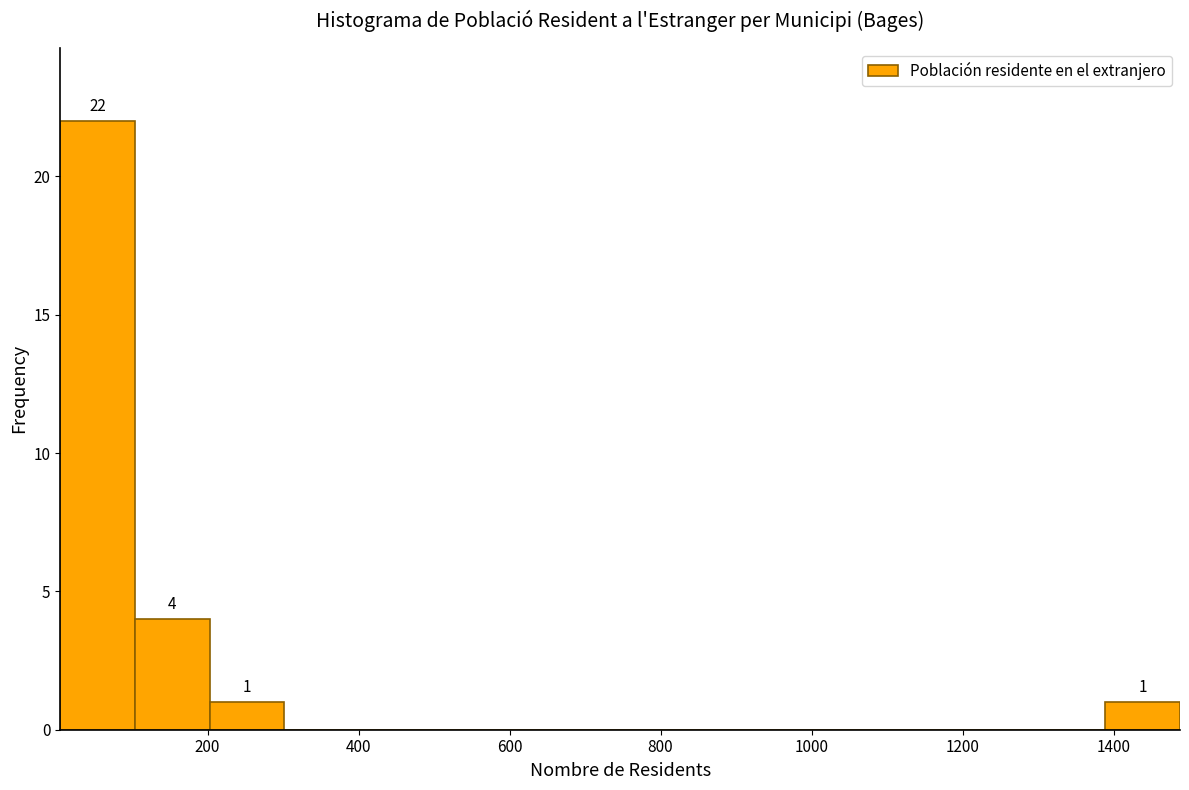

Over which range of the x-axis is the bar tallest?

0 to 100